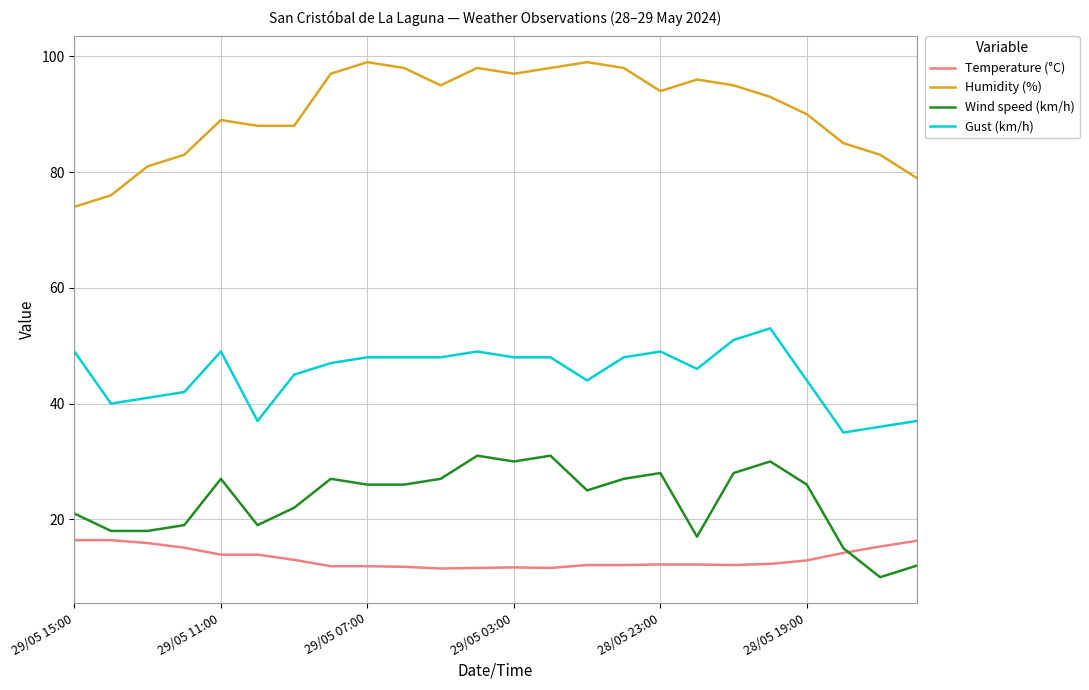

What is the highest value of the Wind speed (km/h) series?

31.0